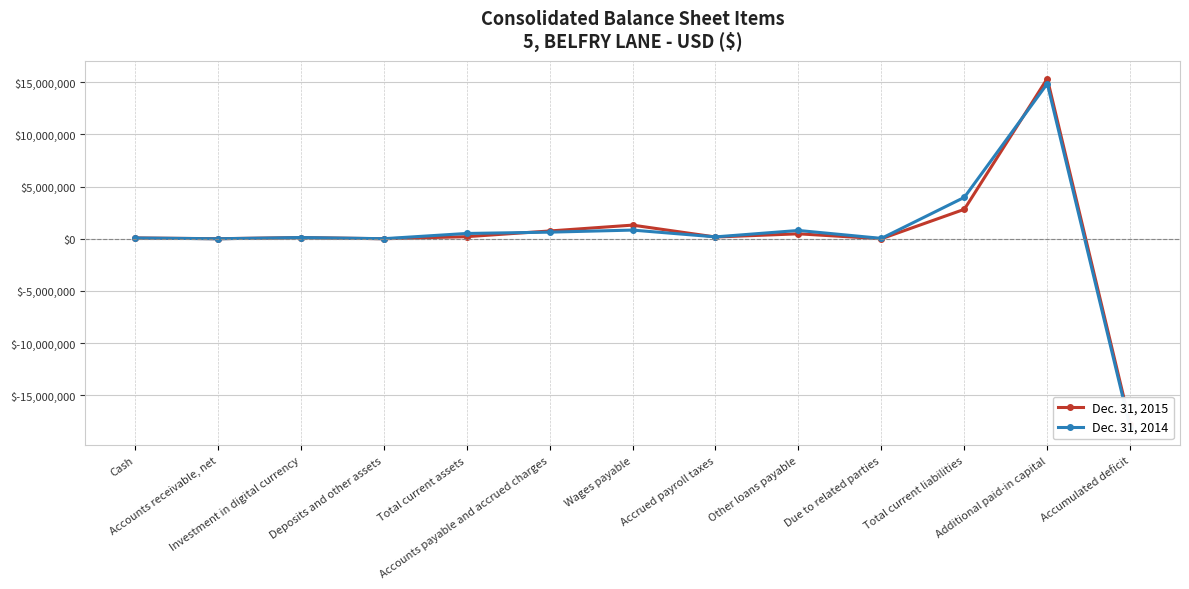

How many interior local peaks does the Dec. 31, 2015 series have?

4